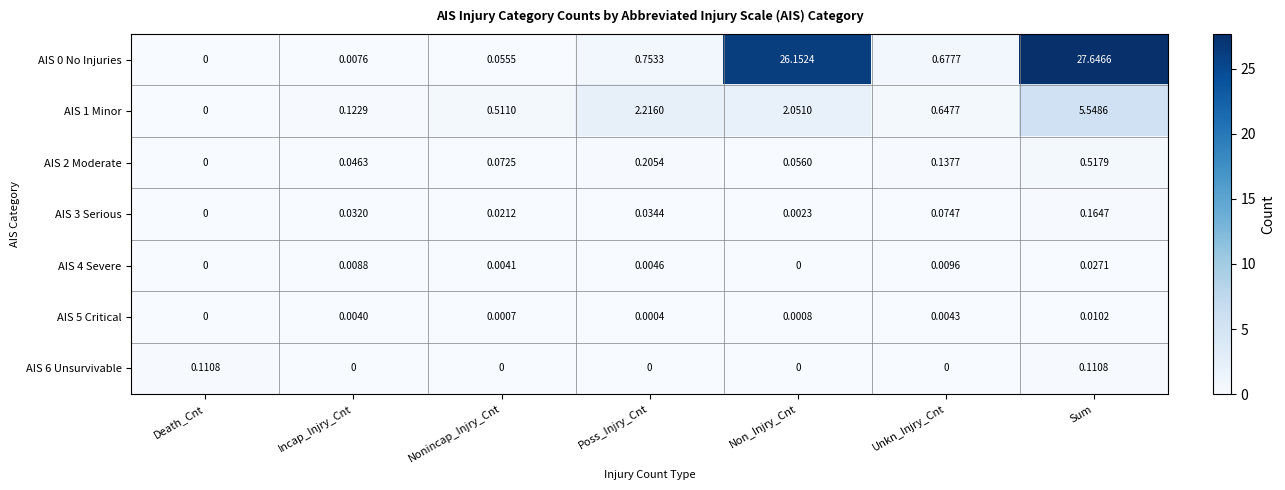

Is the value of AIS 5 Critical at Incap_Injry_Cnt greater than the value of AIS 2 Moderate at Poss_Injry_Cnt?

No